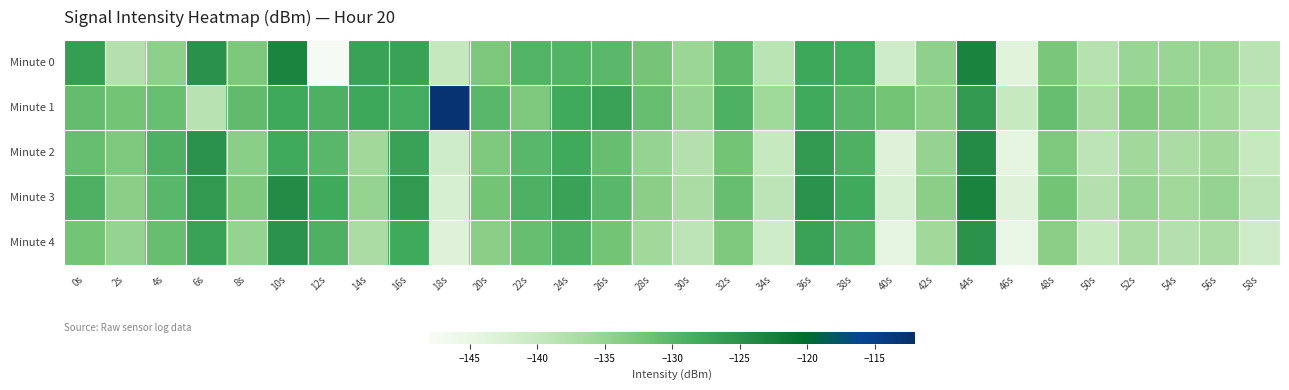

Which series has the largest total across all categories?

Minute 1